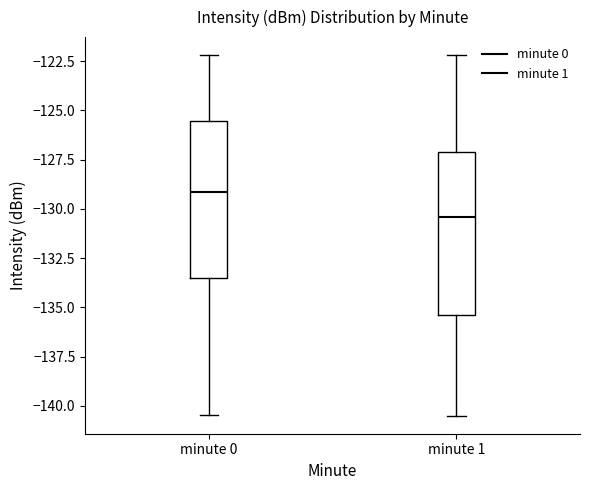

Where is the lower edge of the box for minute 1 on the y-axis? The values are not printed on the chart, so give them approximately, as read against the axis.

-135.5